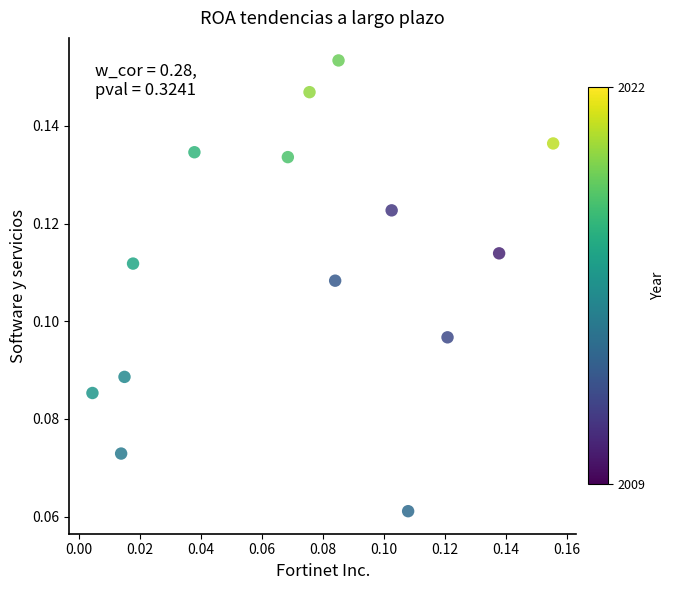

How many points are shown in the scatter plot?

14